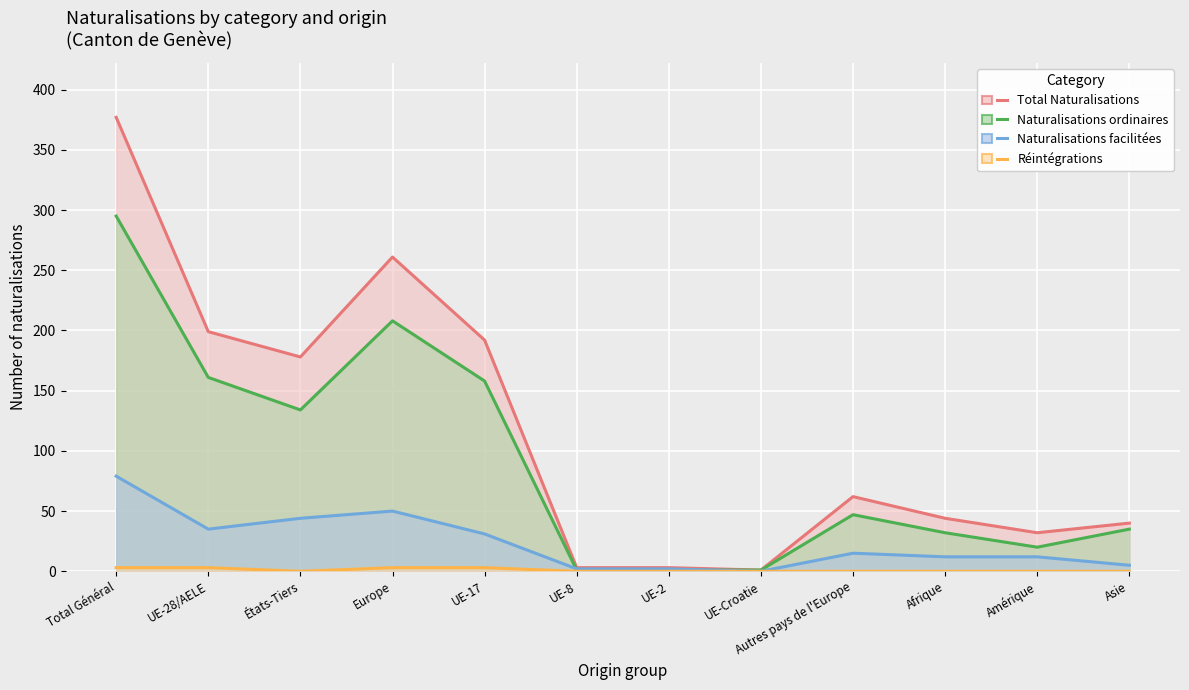

What is the sum of all Naturalisations ordinaires values?

1093